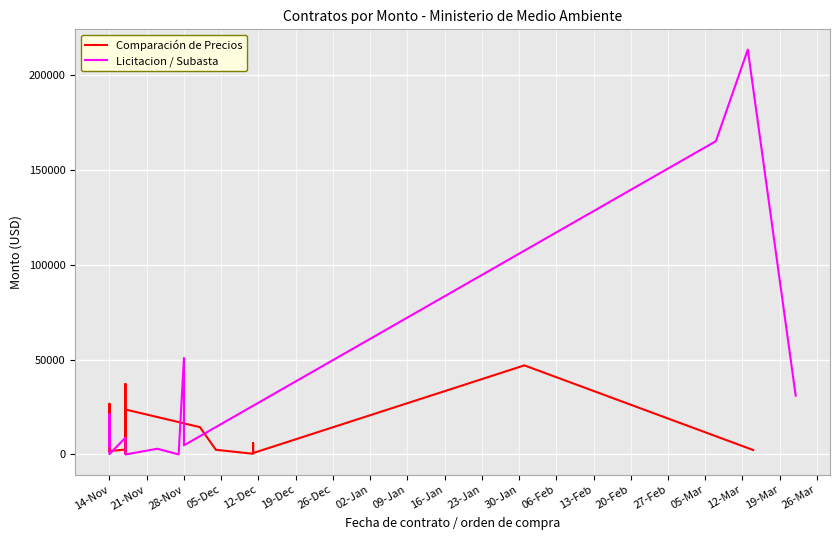

What position from the right is 21-Nov?

19